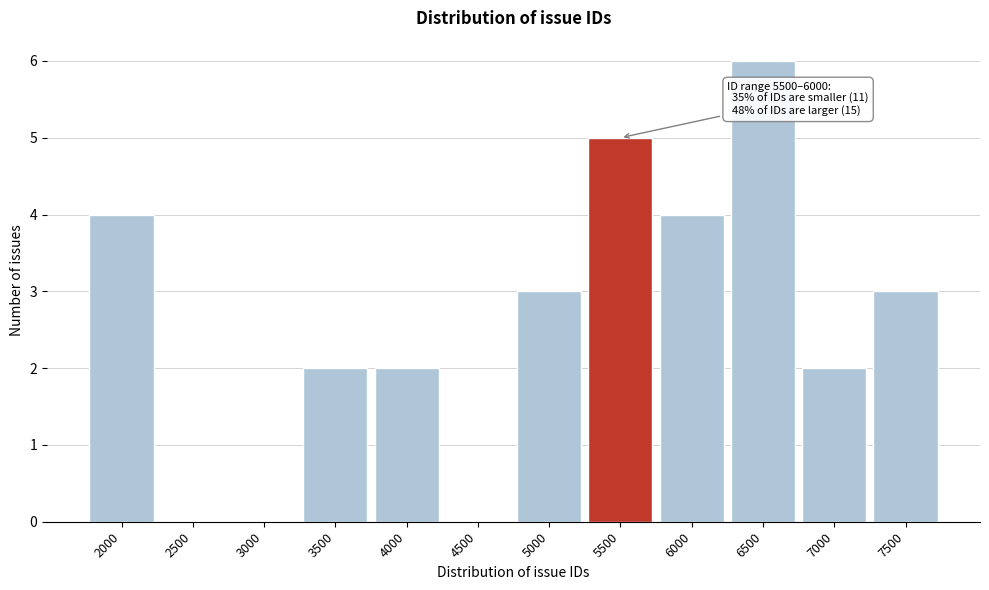

Reading left to right, transcribe all the data shown in this chart.

2000=4	2500=0	3000=0	3500=2	4000=2	4500=0	5000=3	5500=5	6000=4	6500=6	7000=2	7500=3